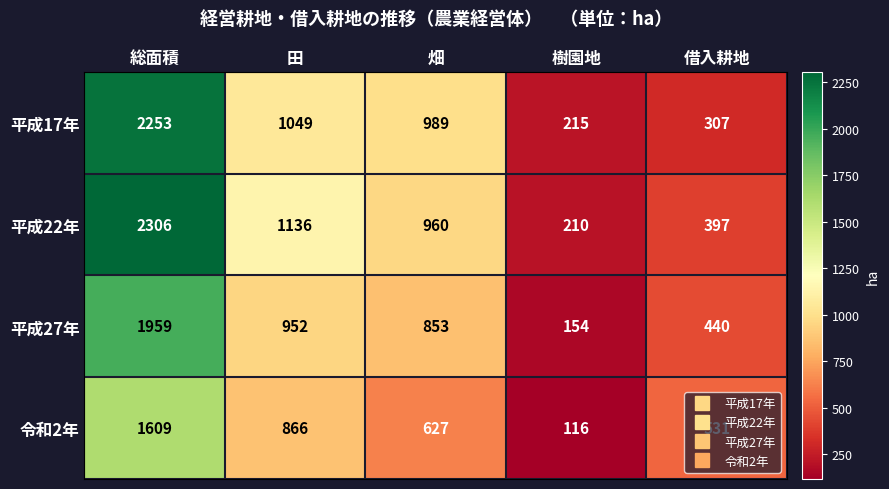

True or false: 平成17年 has a value of 567 at 田.

False